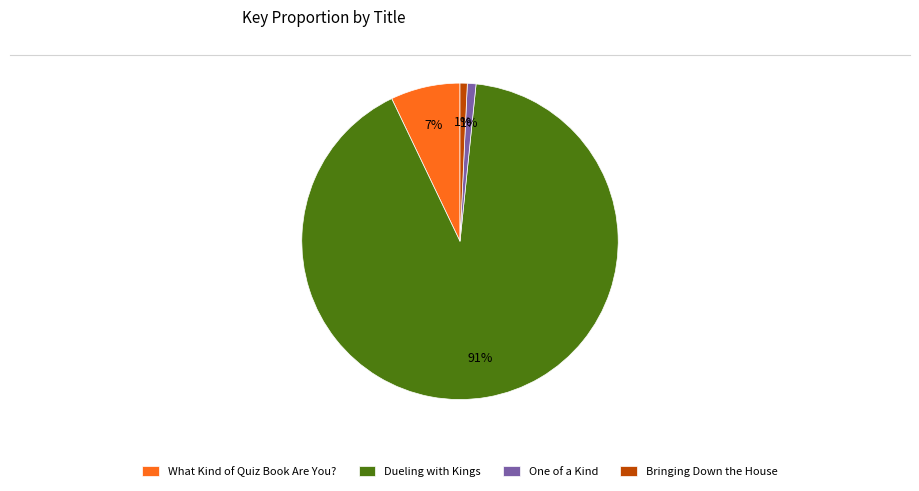

True or false: Dueling with Kings accounts for 80% of the total.

False